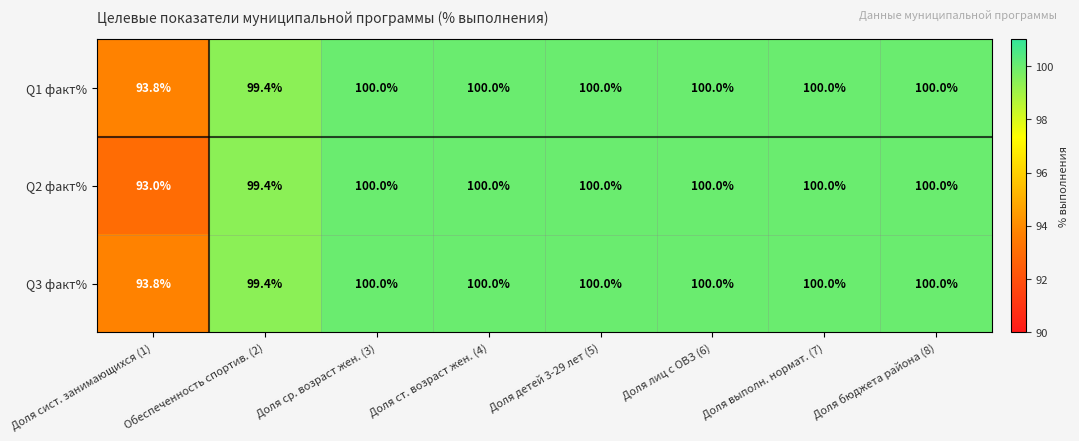

Which series has the widest spread of values?

Q2 факт%